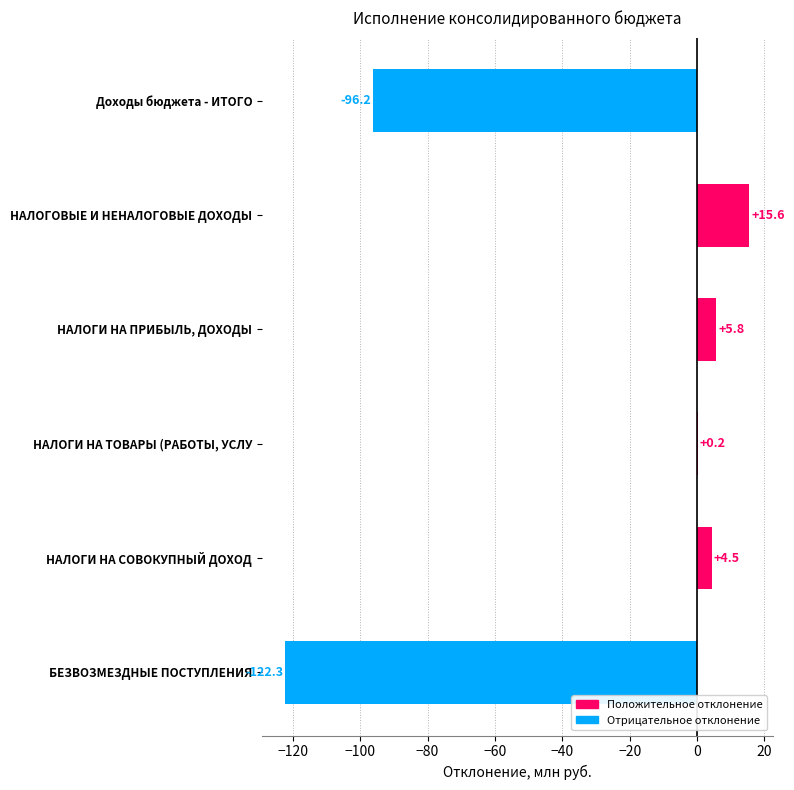

Are the bars horizontal?

Yes